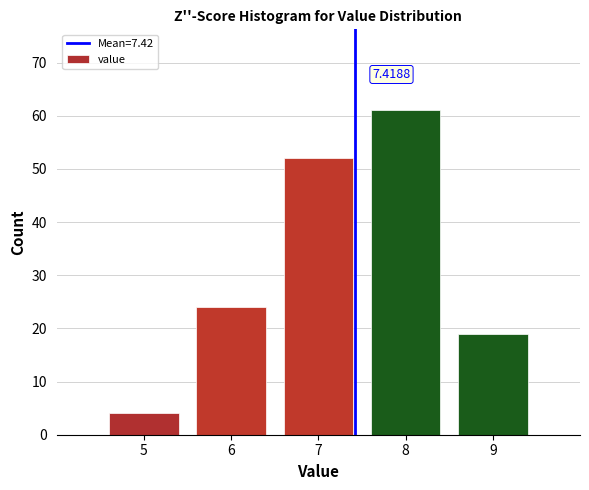

Which range on the x-axis has the tallest bar?

7.5 to 8.5